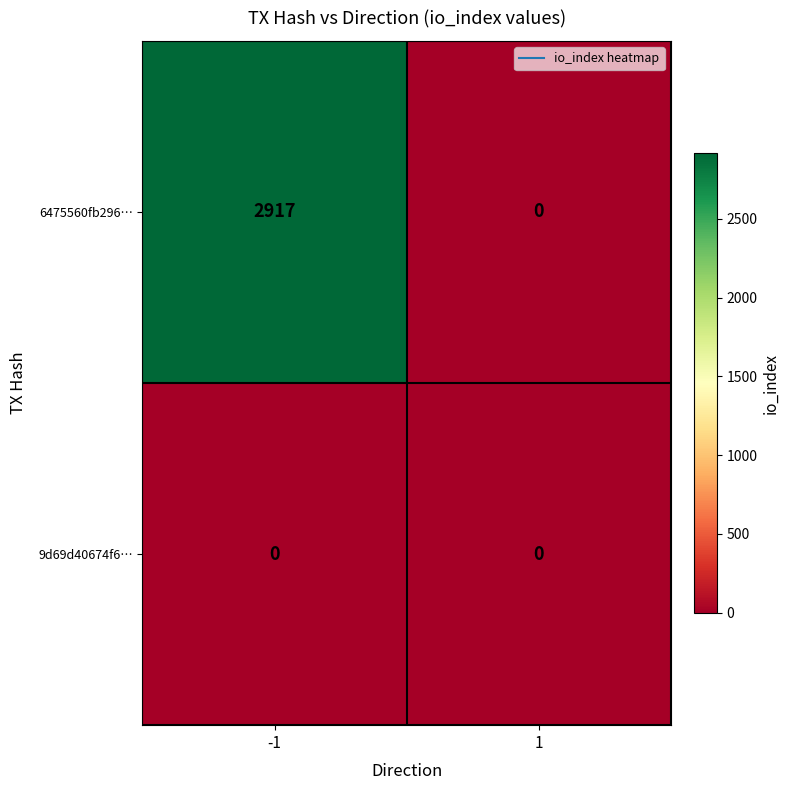

List the series in order of their peak value, highest first.

6475560fb296…, 9d69d40674f6…